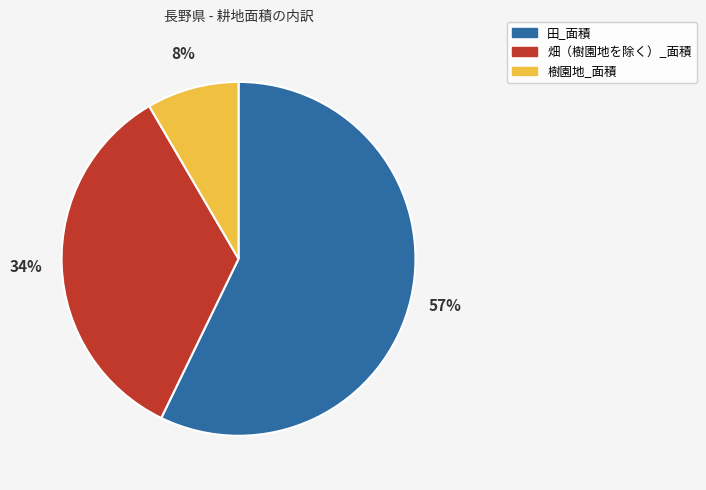

Which category has the smallest portion of the pie?

樹園地_面積